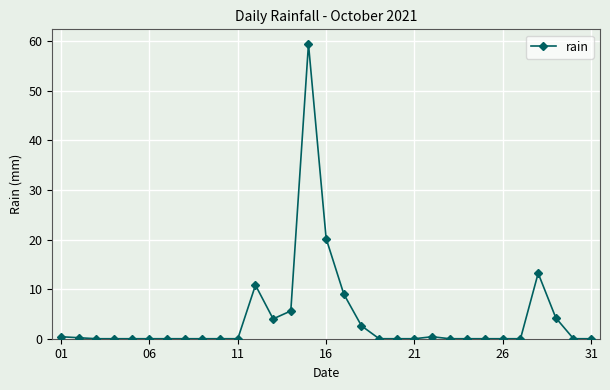

What is the maximum value shown in the chart?

59.4